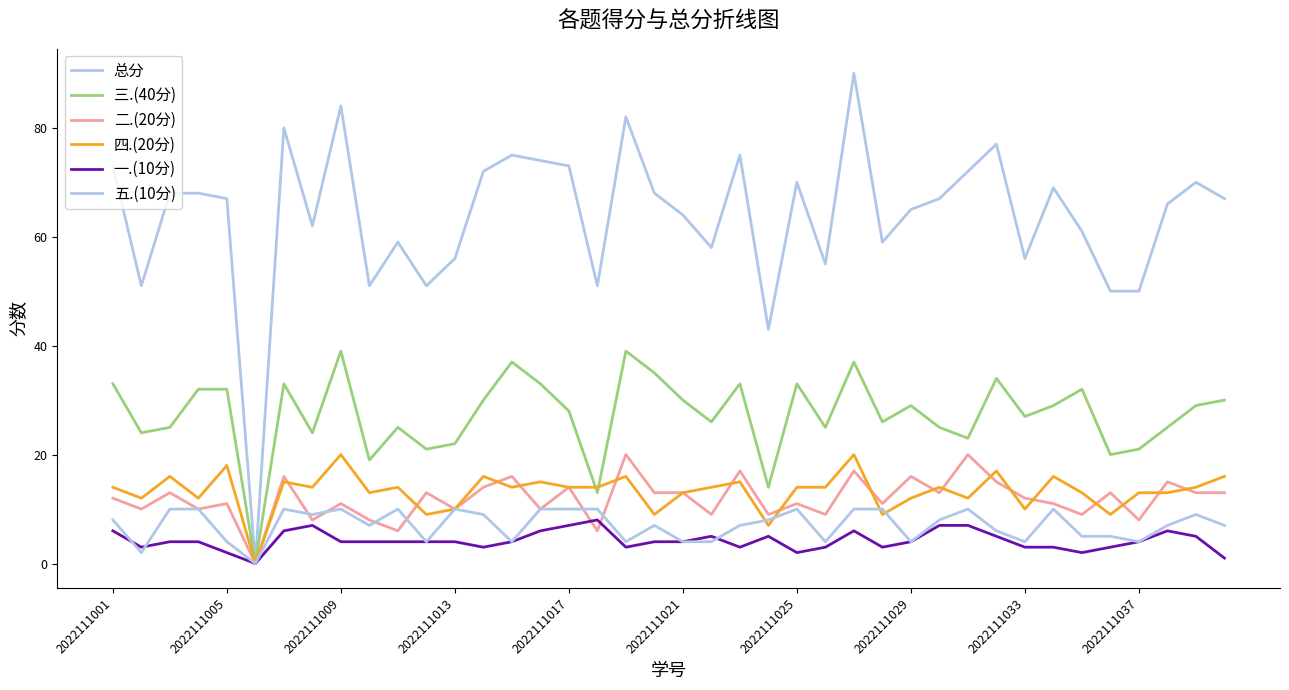

Is this an area chart (filled region under the line)?

No